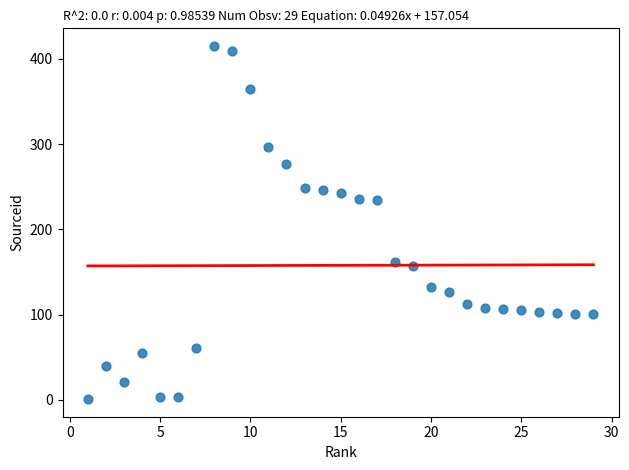

What is the range of Y values (max minus min)?

414